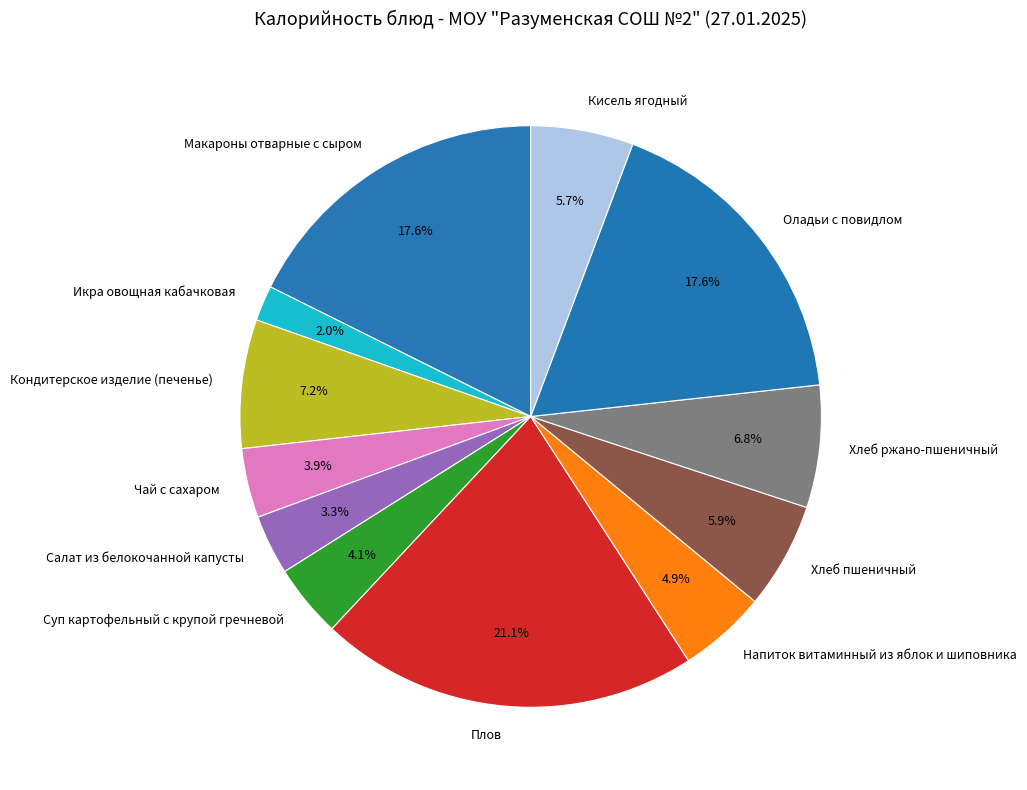

Is there any slice that represents more than half of the pie?

No